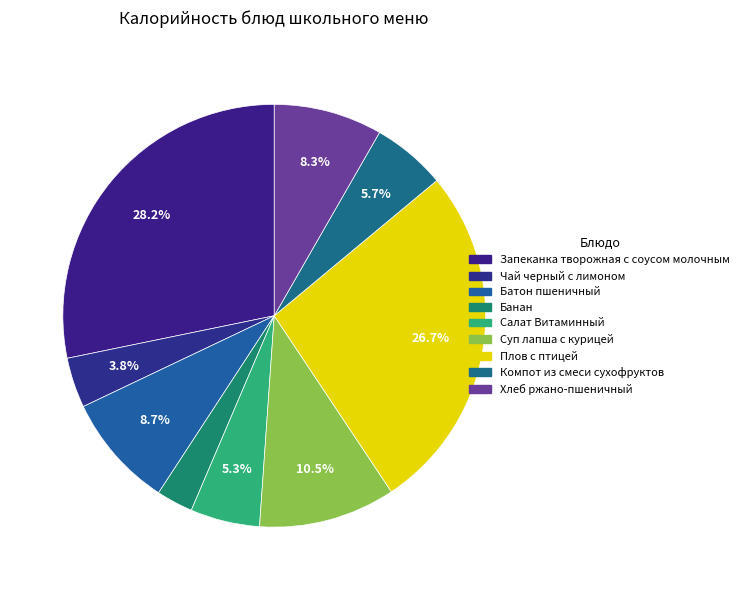

To the nearest percent, what is the average slice percentage?

11%